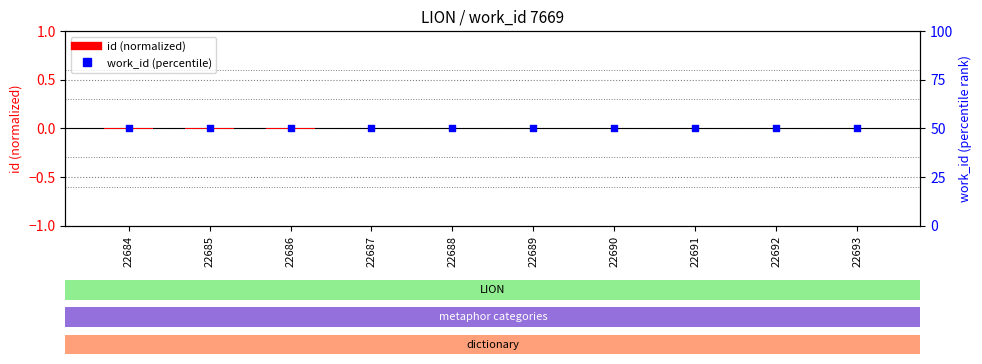

Which series reaches the minimum Y coordinate?

id (normalized)